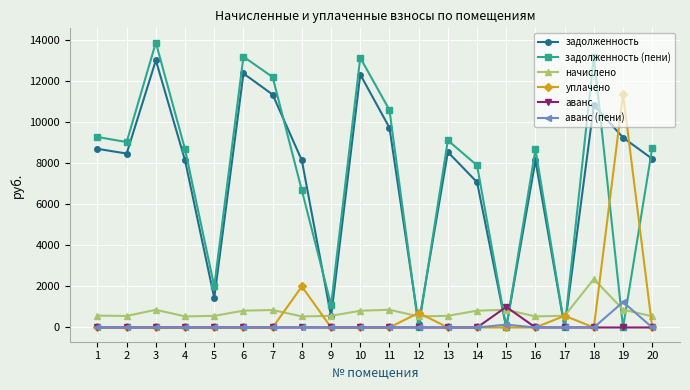

Is the value of начислено at 5 greater than the value of задолженность (пени) at 17?

Yes